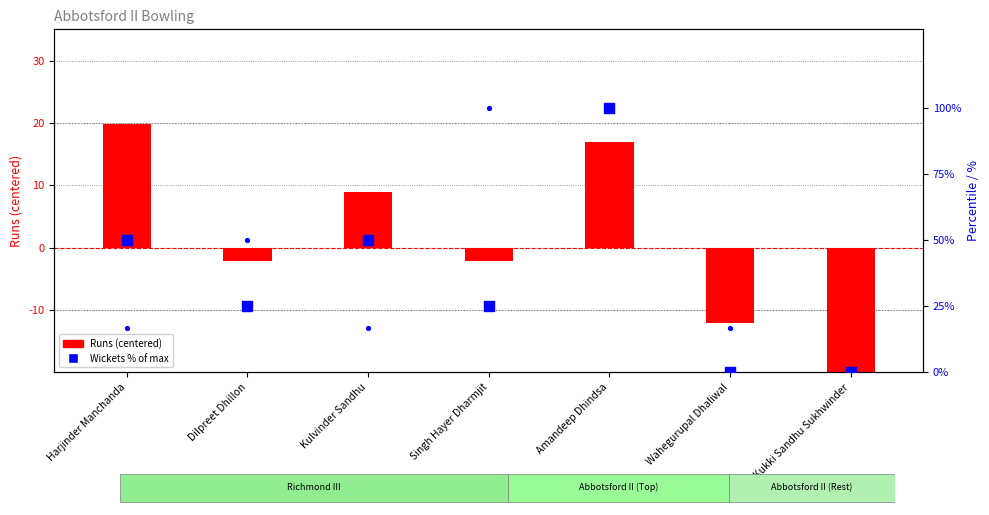

At which category is the sum across all series the highest?

Amandeep Dhindsa